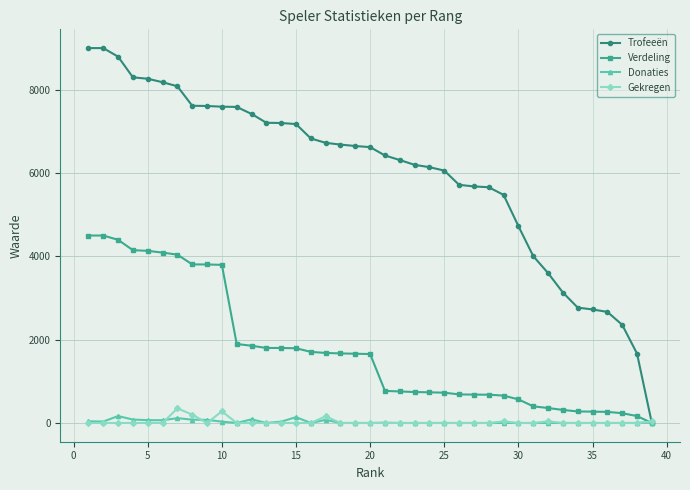

Which series has the largest range (max minus min)?

Trofeeën